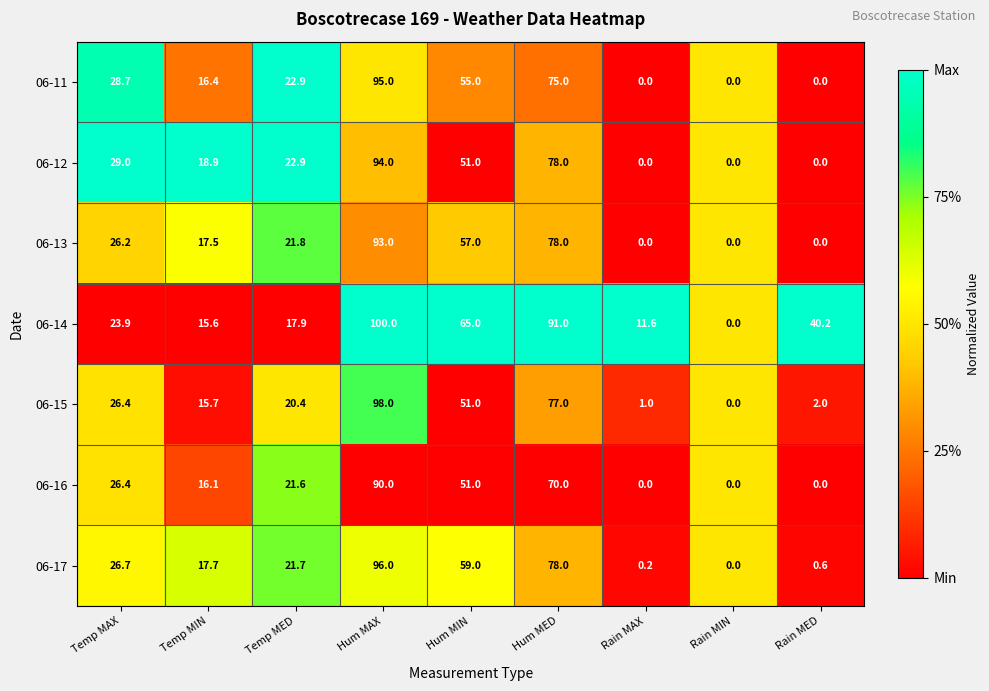

Rank the series by their maximum value, from highest to lowest.

06-14, 06-15, 06-17, 06-11, 06-12, 06-13, 06-16